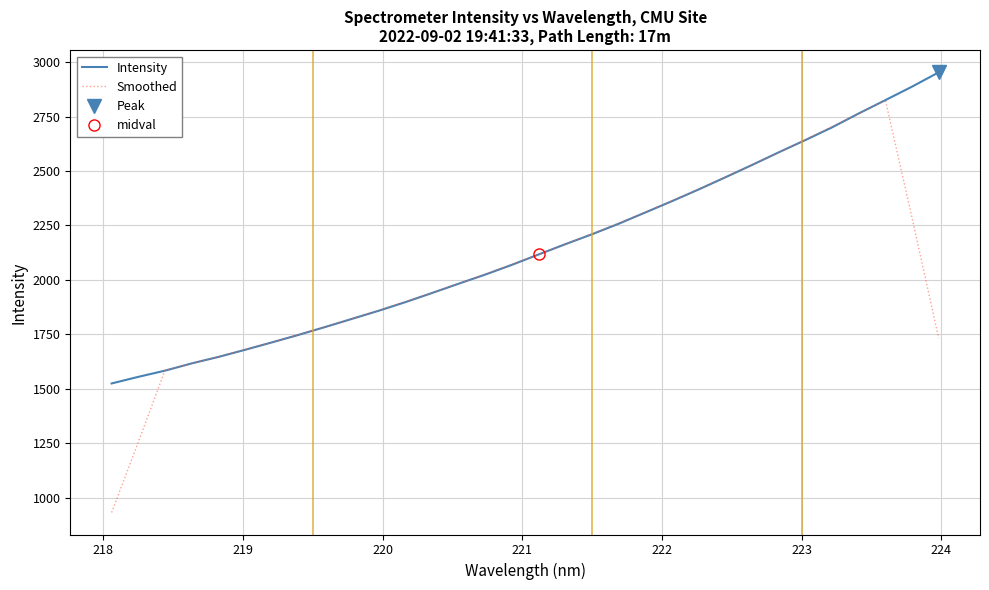

What is the minimum value for Smoothed?

932.9